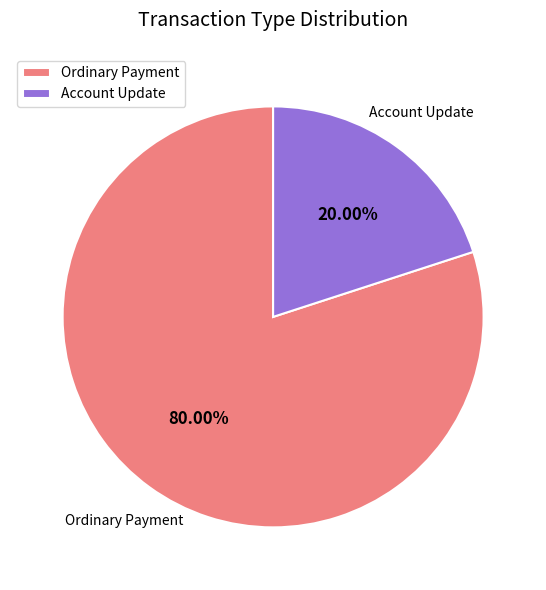

Between Ordinary Payment and Account Update, which is larger?

Ordinary Payment